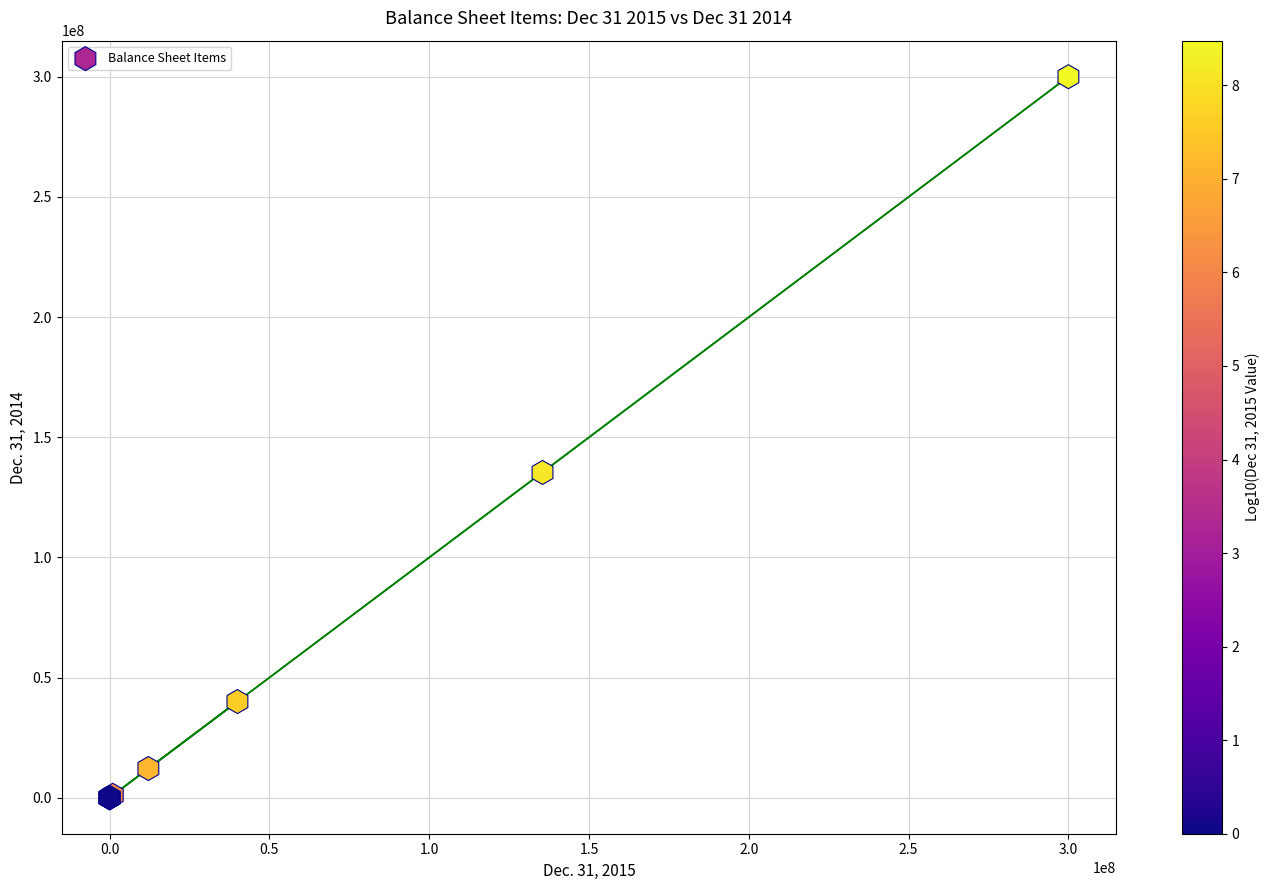

What Y value in the scatter plot is closest to 150000000?

135324313.0